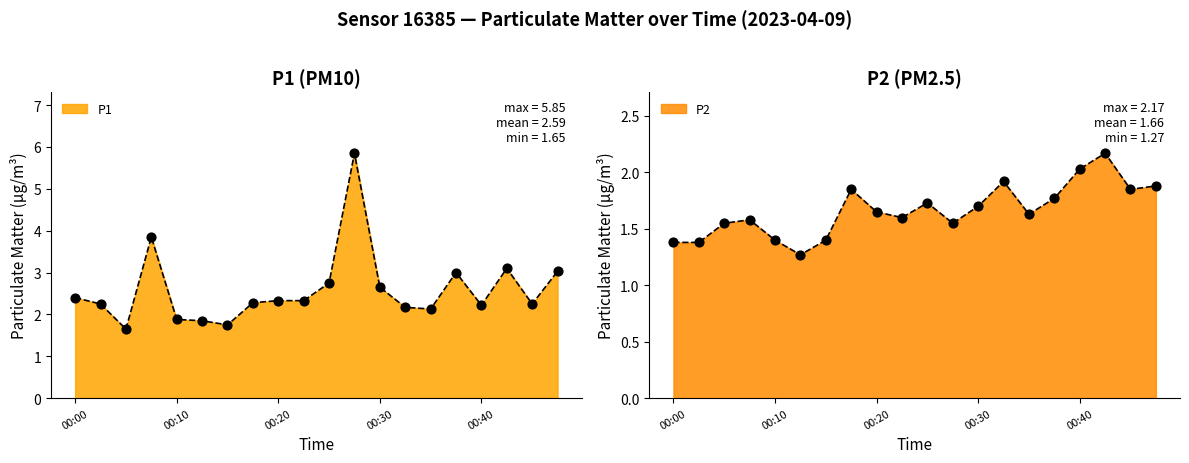

Which series reaches the minimum Y coordinate?

P2